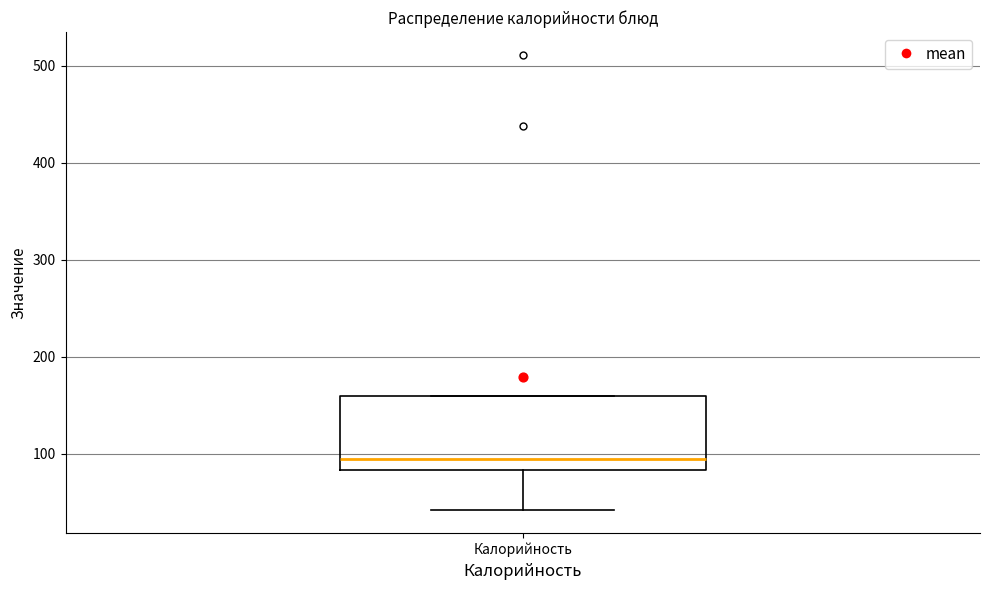

Transcribe this box plot: give where the median line is, the range the box spans, and where the two whiskers end, as read against the y-axis. The values are not printed on the chart, so give them approximately, as read against the axis.

median 90, box 80 to 160, whiskers 40 to 160